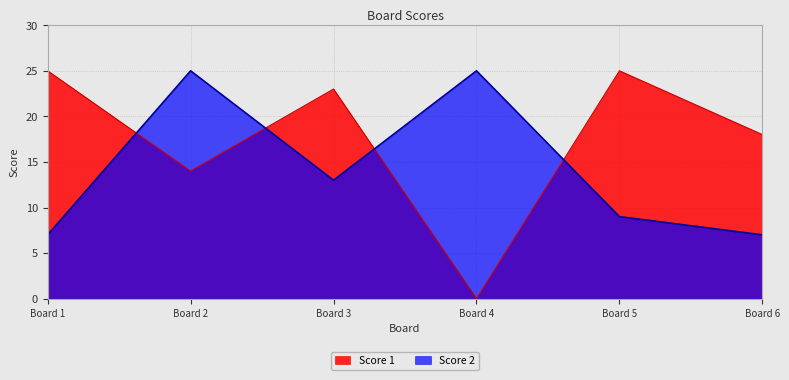

At which category is the sum across all series the highest?

Board 2